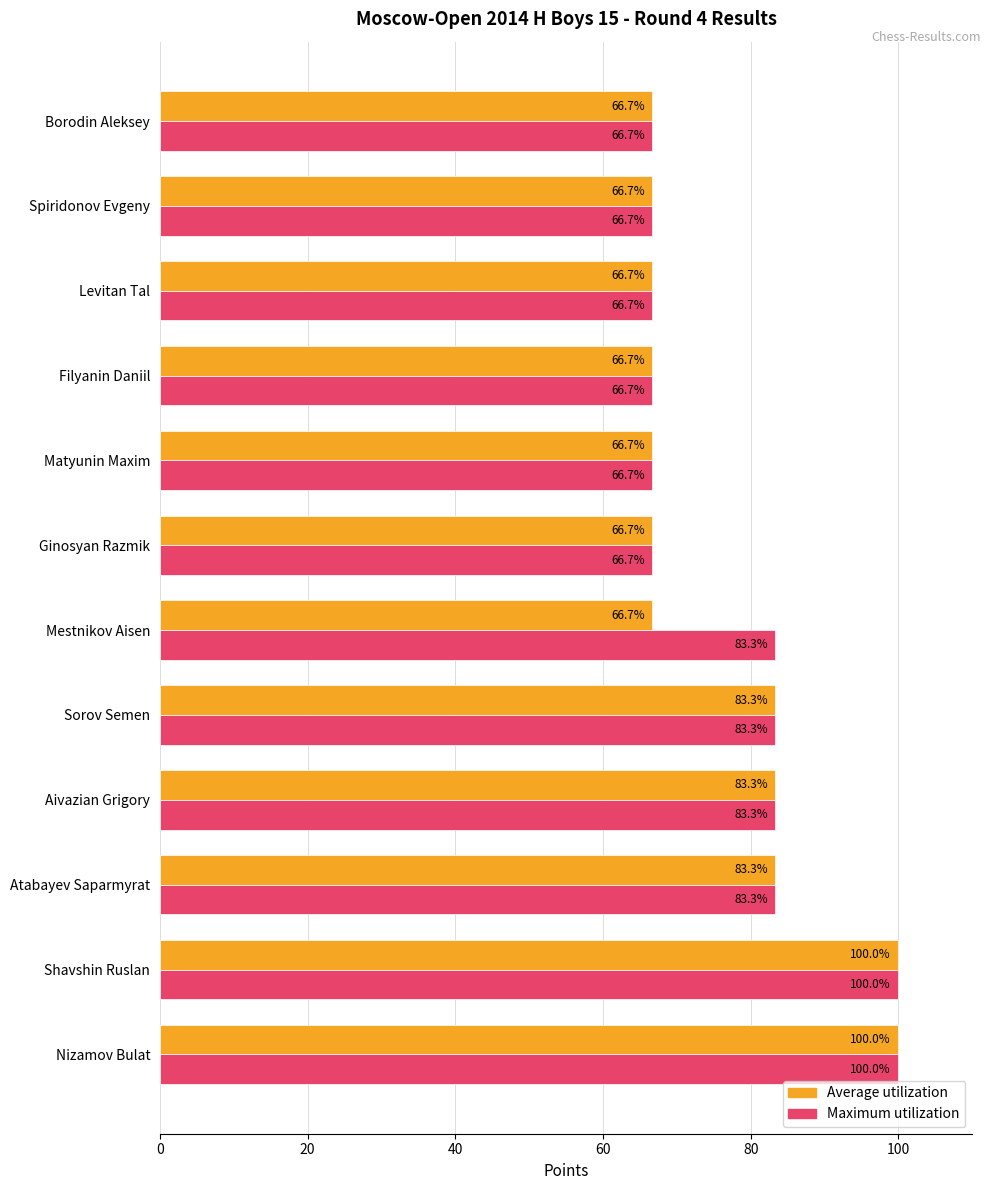

At how many categories does at least one series exceed 68?

6